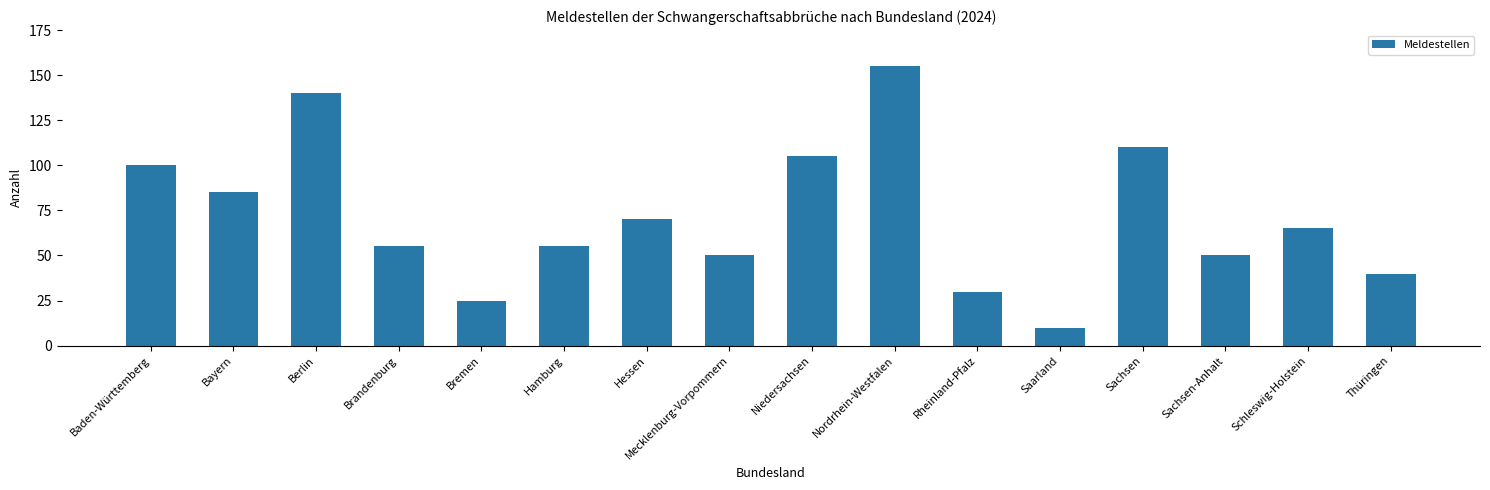

How many values are below 65?

8